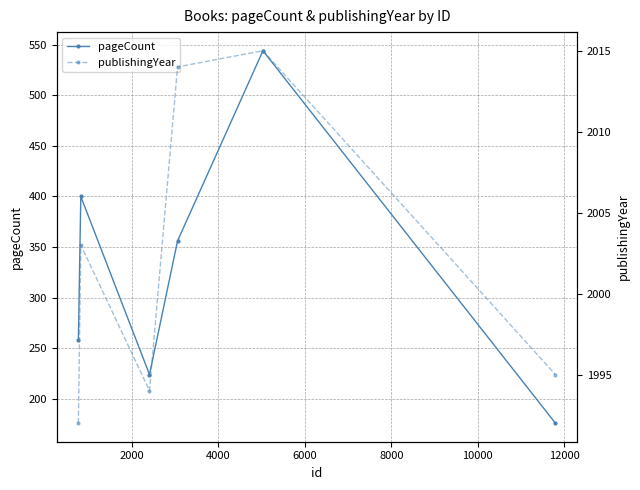

What is the difference between the maximum and minimum values in the pageCount series?

368